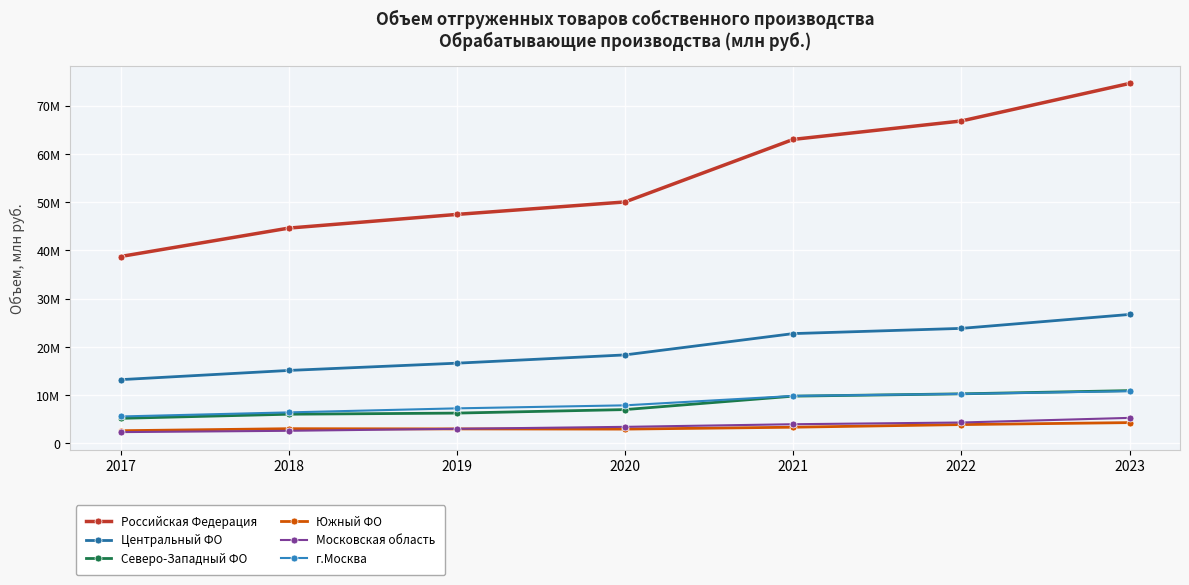

What is the minimum value for Российская Федерация?

38712463